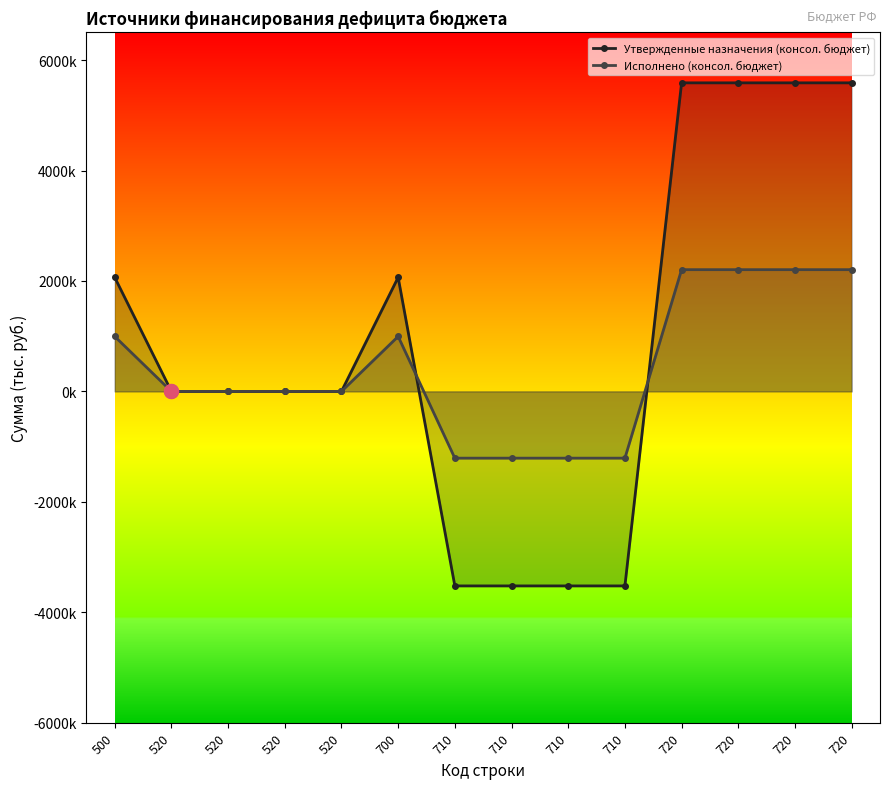

What is the lowest value of the Утвержденные назначения (консол. бюджет) series?

-3523030.0